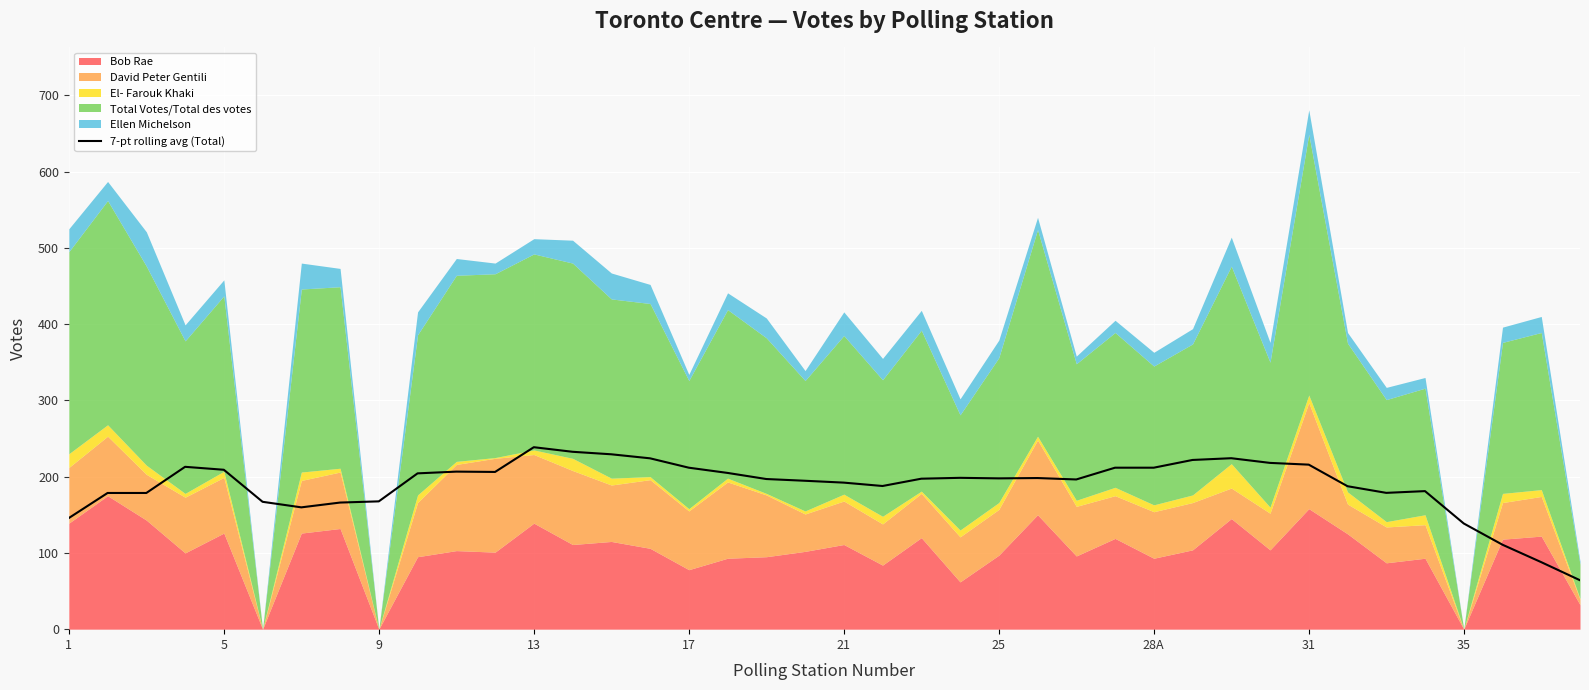

How many lines are shown in the chart?

1